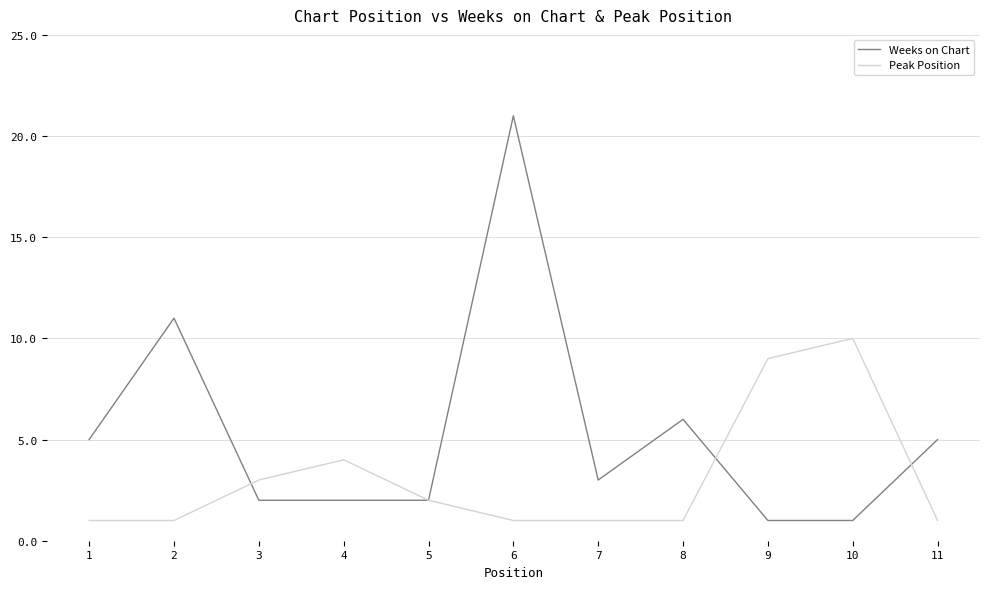

Which series changed the most between 5 and 11?

Weeks on Chart